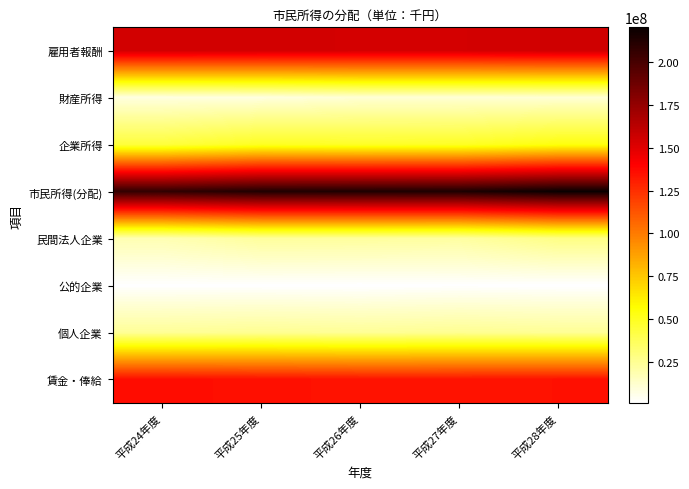

Between 平成24年度 and 平成26年度, which series saw the biggest shift?

市民所得(分配)